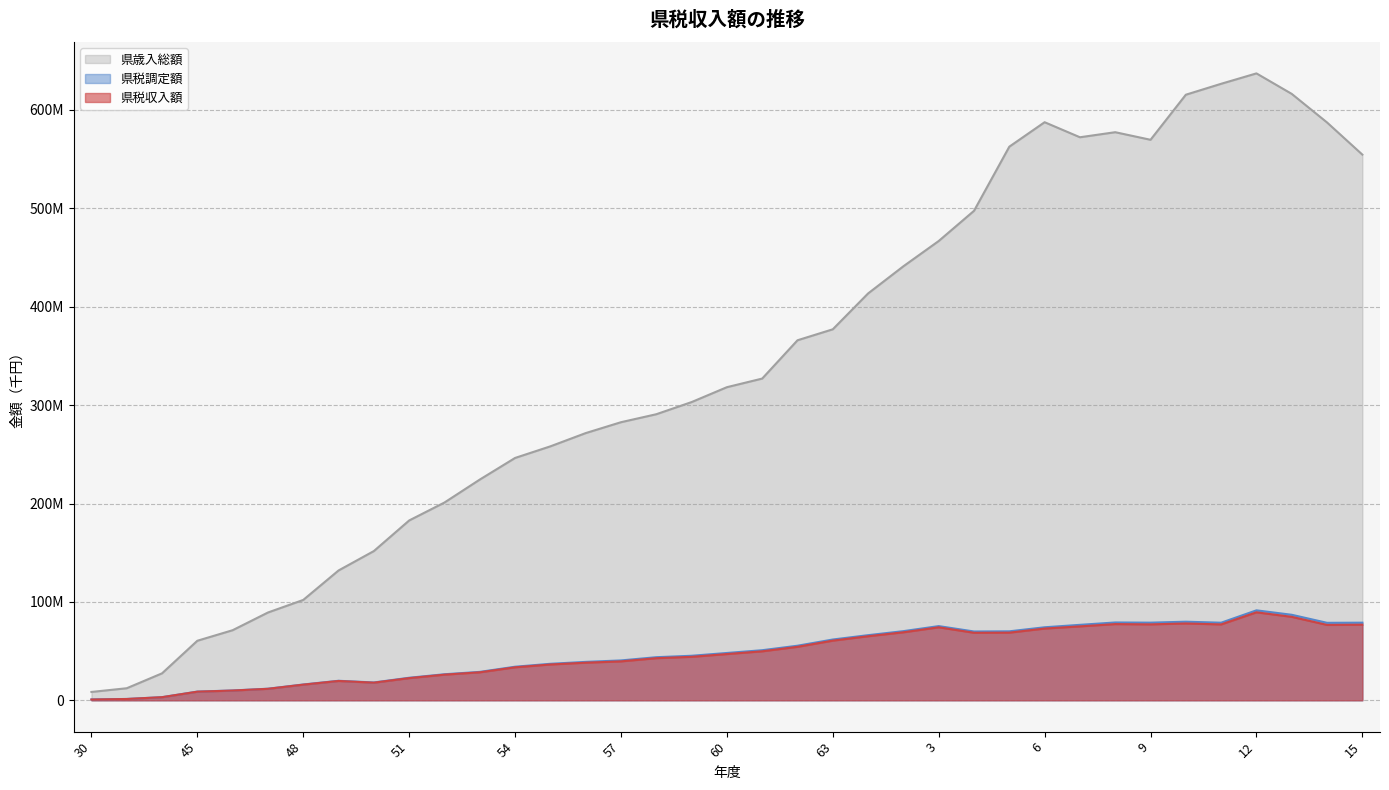

True or false: 県税調定額 and 県税収入額 cross at least once.

False